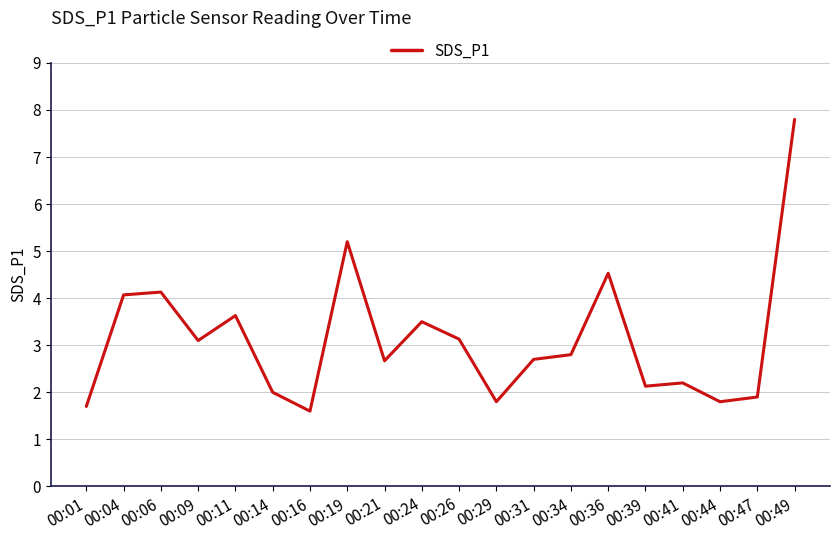

Is this an area chart (filled region under the line)?

No